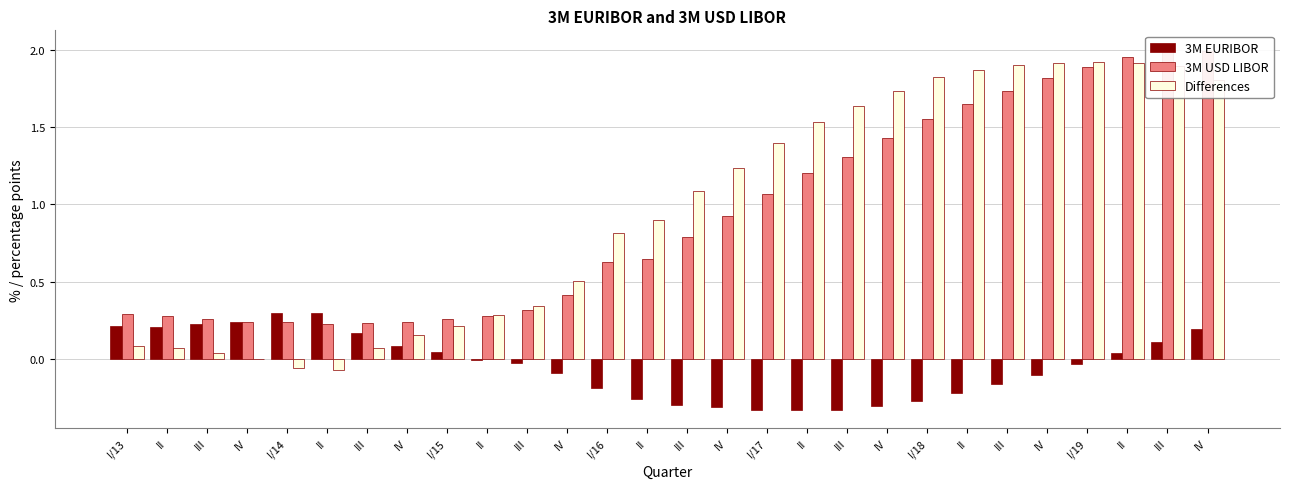

What is the label of the 24th bar from the left?

IV